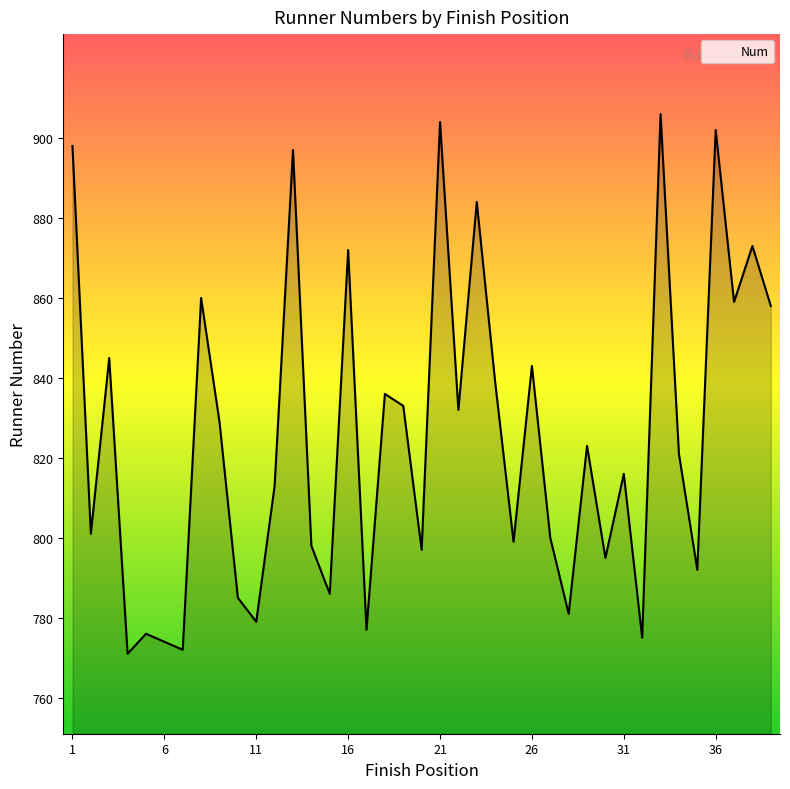

What is the minimum value shown in the chart?

771